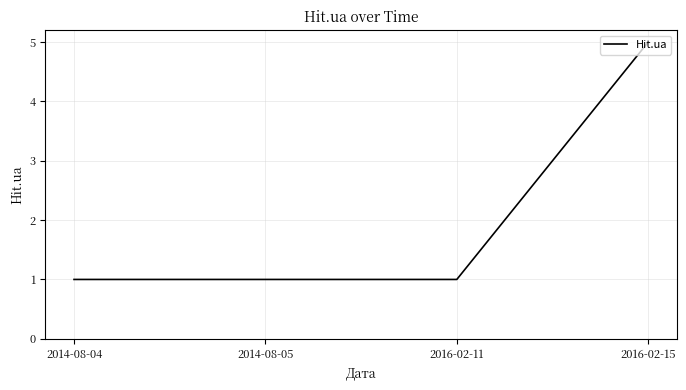

How many lines are shown in the chart?

1